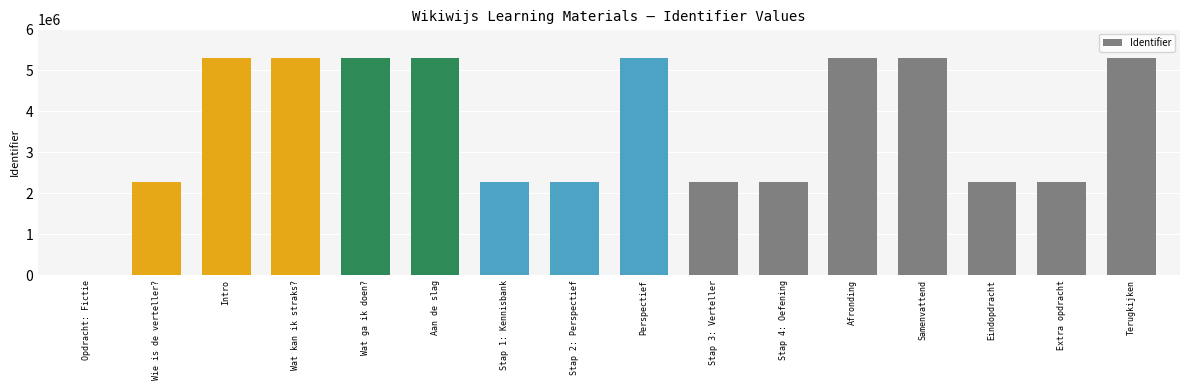

What value does the data have at Eindopdracht, to the nearest 10?

2262600